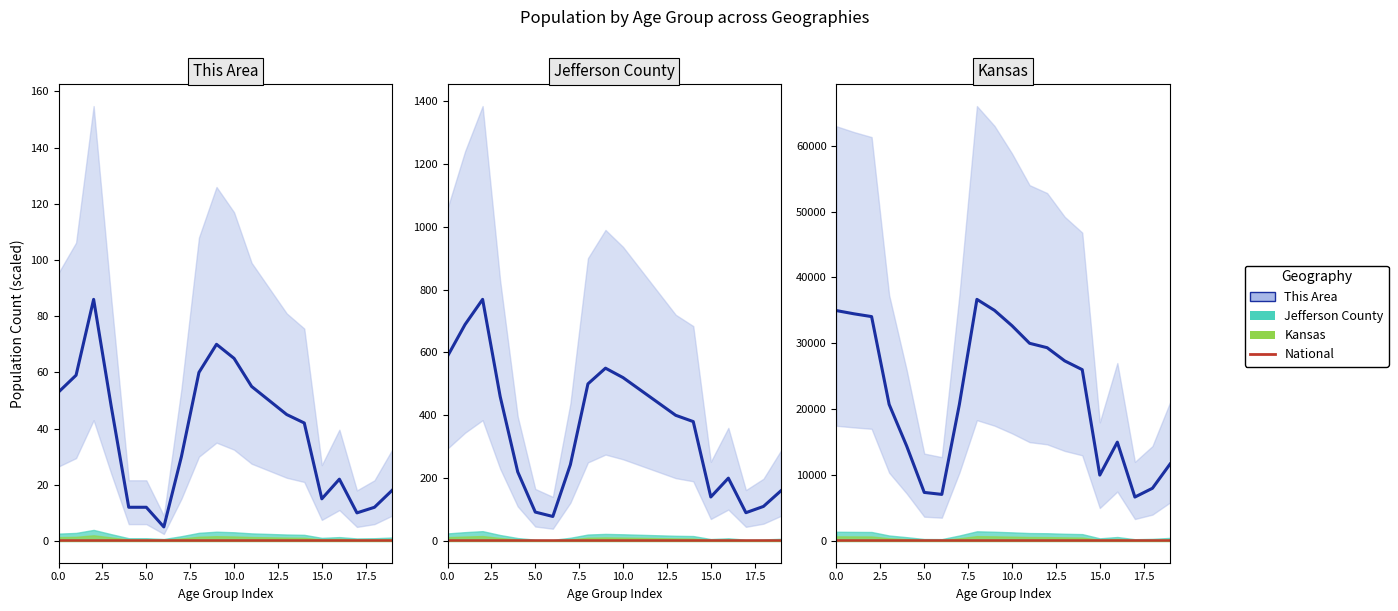

At which category is the sum across all series the highest?

25-29